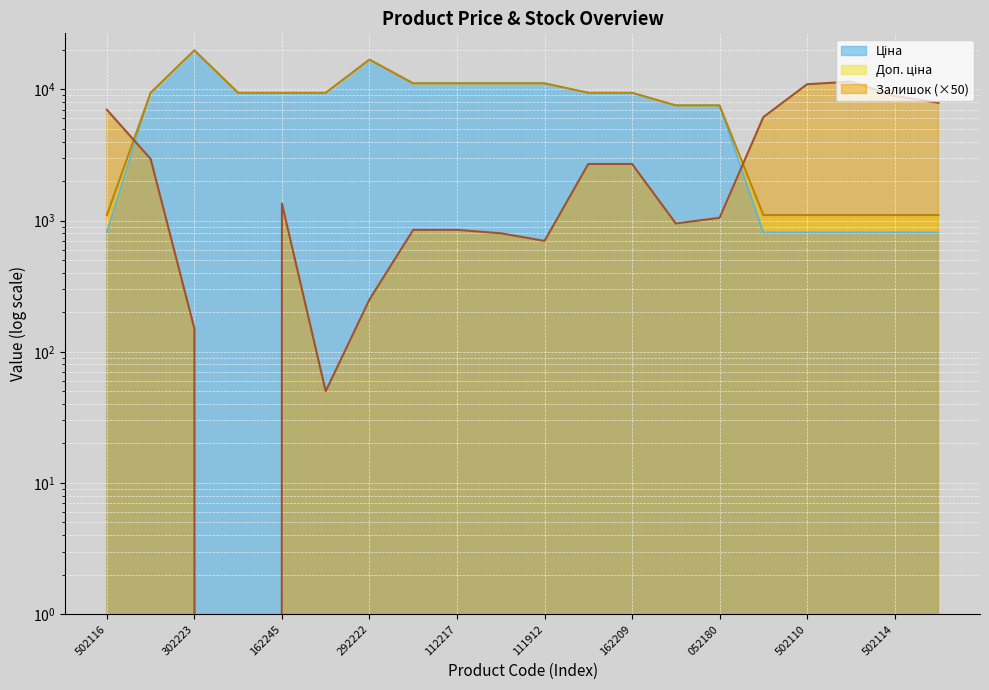

Which series has the largest total across all categories?

Доп. ціна